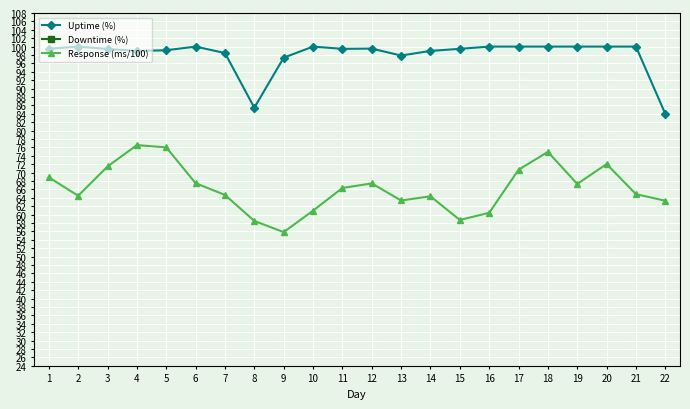

List the series in order of their overall mean, lowest first.

Downtime (%), Response (ms/100), Uptime (%)